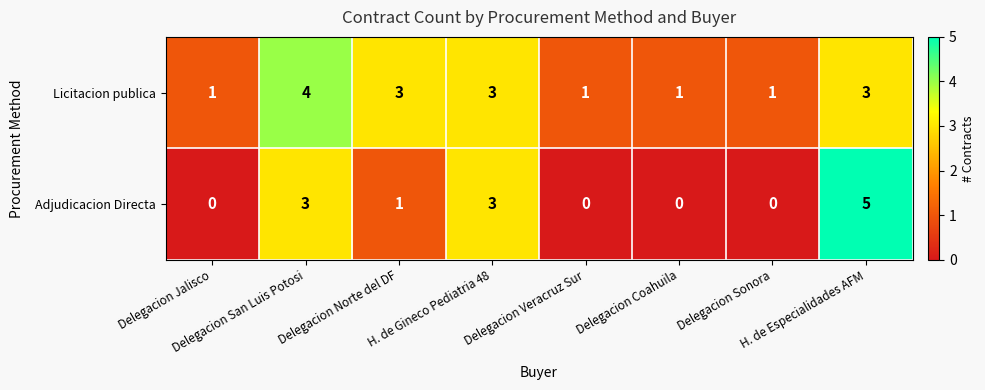

How many Adjudicacion Directa values are between 0 and 3?

7